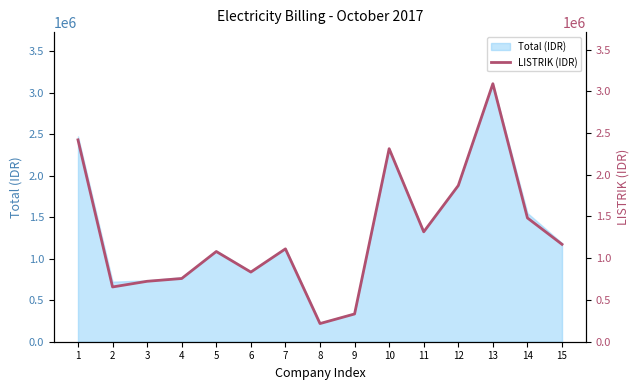

Reading left to right, list all the values displayed in this chart.

2418077.4	655904.0	723911.8	757160.2	1080578.1	834237.2	1112315.5	217626.6	332486.1	2312286.1	1316341.0	1870987.8	3090605.6	1482584.1	1166722.2